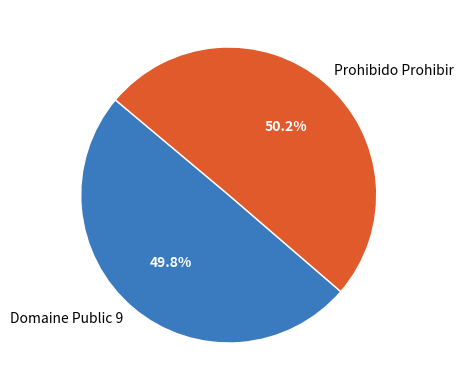

Is there a majority slice in this chart?

Yes